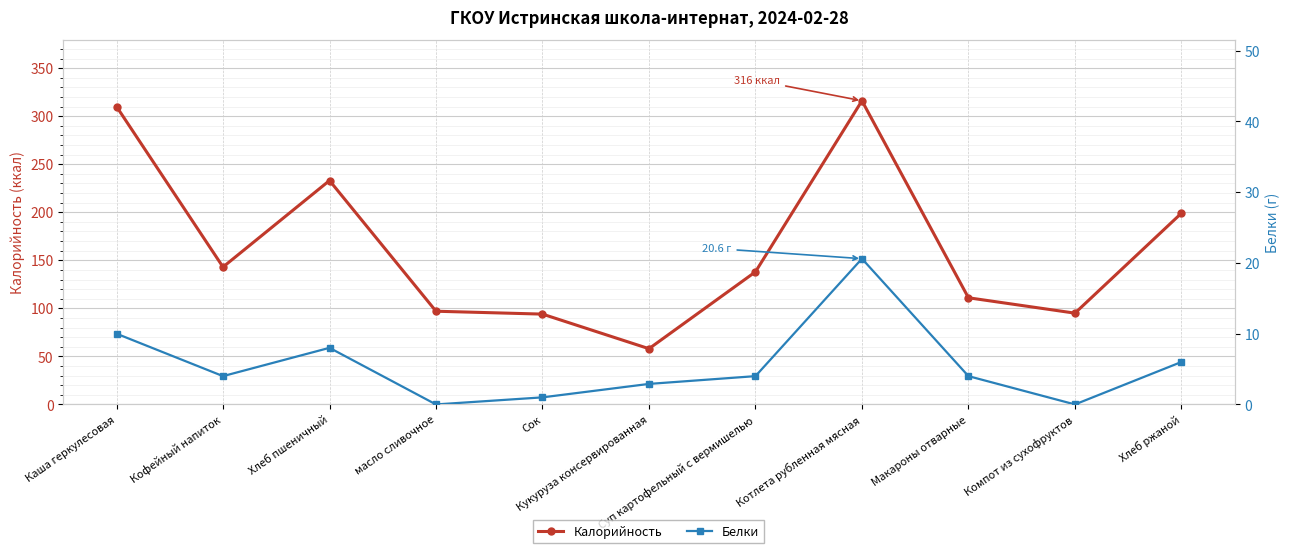

True or false: Белки has more than 0 points higher than both neighbors.

True